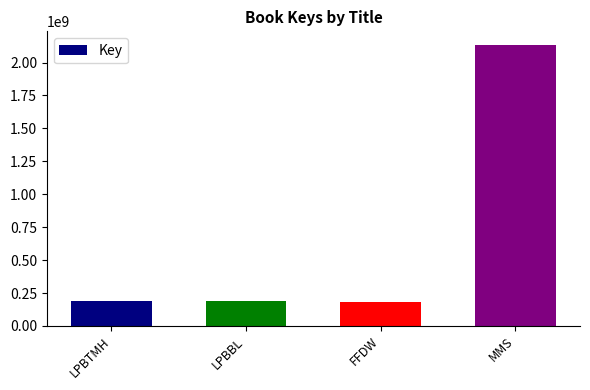

Is it true that the value at LPBTMH is 191230913?

True